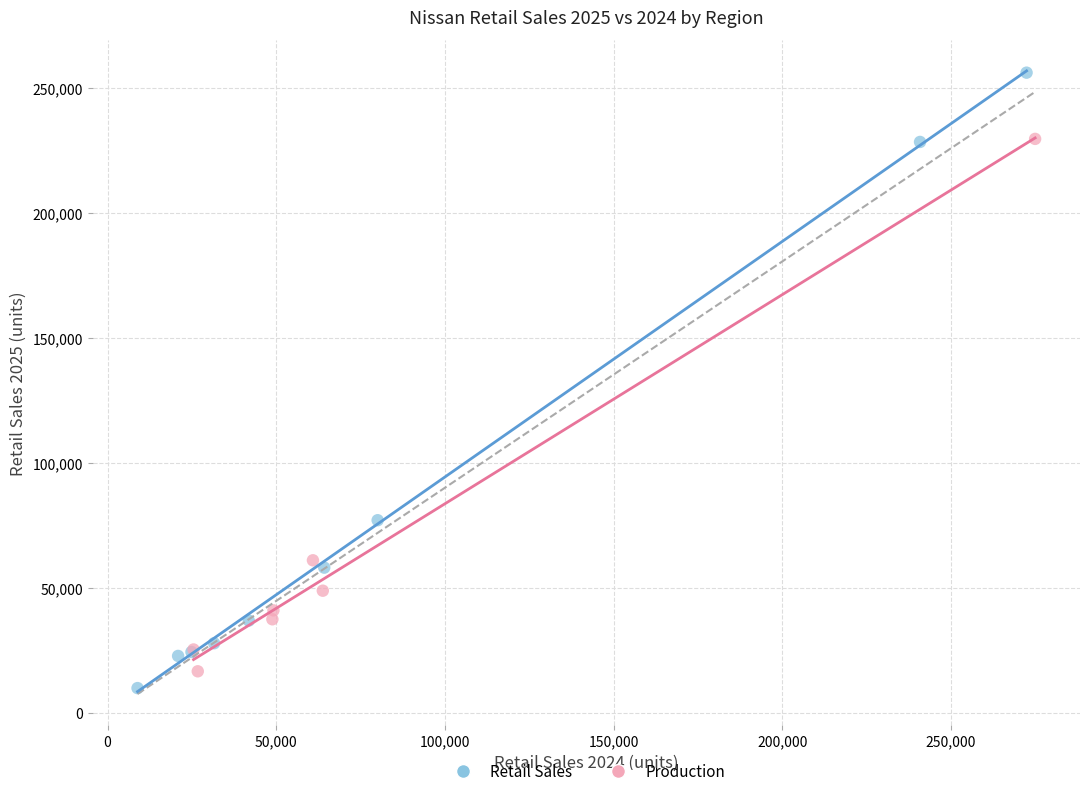

Which series reaches the maximum Y coordinate?

Retail Sales